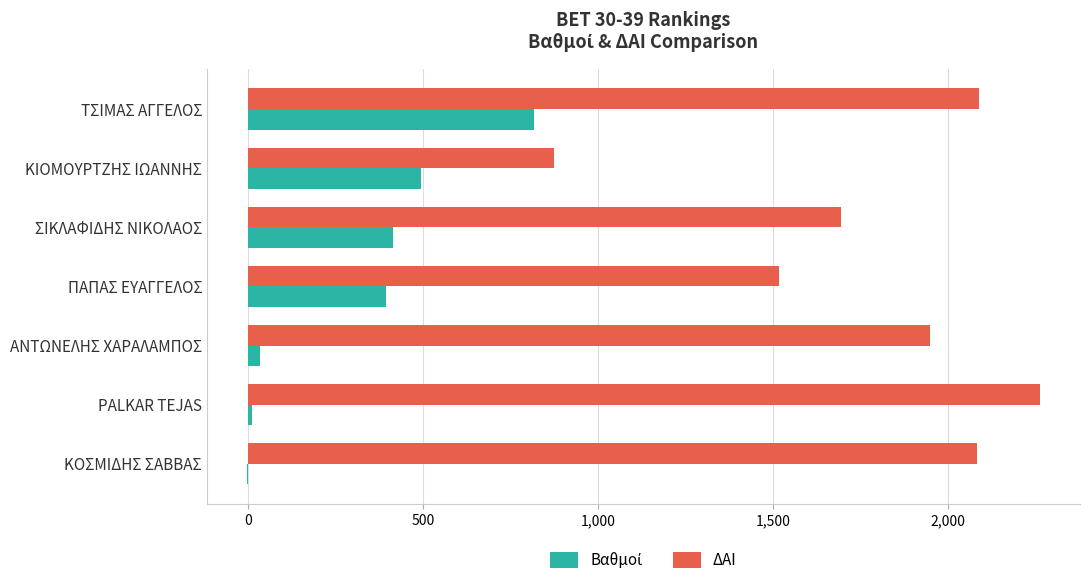

Which category has the highest value in the ΔΑΙ series?

PALKAR TEJAS